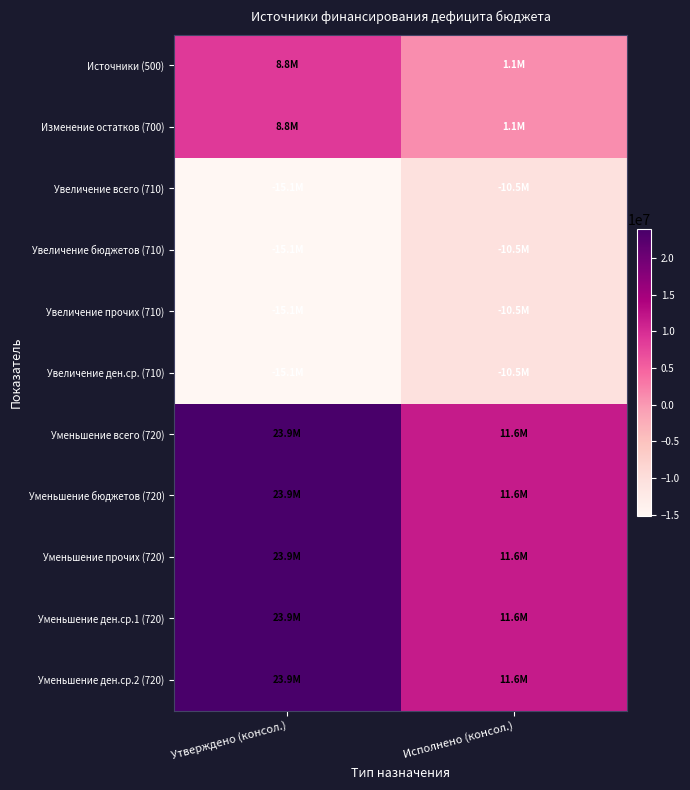

Reading right to left, extract all data points from this chart.

Источники (500): Исполнено (консол.)=1114843.0	Утверждено (консол.)=8756194.3
Изменение остатков (700): Исполнено (консол.)=1114843.0	Утверждено (консол.)=8756194.3
Увеличение всего (710): Исполнено (консол.)=-10513539.5	Утверждено (консол.)=-15108667.0
Увеличение бюджетов (710): Исполнено (консол.)=-10513539.5	Утверждено (консол.)=-15108667.0
Увеличение прочих (710): Исполнено (консол.)=-10513539.5	Утверждено (консол.)=-15108667.0
Увеличение ден.ср. (710): Исполнено (консол.)=-10513539.5	Утверждено (консол.)=-15108667.0
Уменьшение всего (720): Исполнено (консол.)=11628382.5	Утверждено (консол.)=23864861.3
Уменьшение бюджетов (720): Исполнено (консол.)=11628382.5	Утверждено (консол.)=23864861.3
Уменьшение прочих (720): Исполнено (консол.)=11628382.5	Утверждено (консол.)=23864861.3
Уменьшение ден.ср.1 (720): Исполнено (консол.)=11628382.5	Утверждено (консол.)=23864861.3
Уменьшение ден.ср.2 (720): Исполнено (консол.)=11628382.5	Утверждено (консол.)=23864861.3